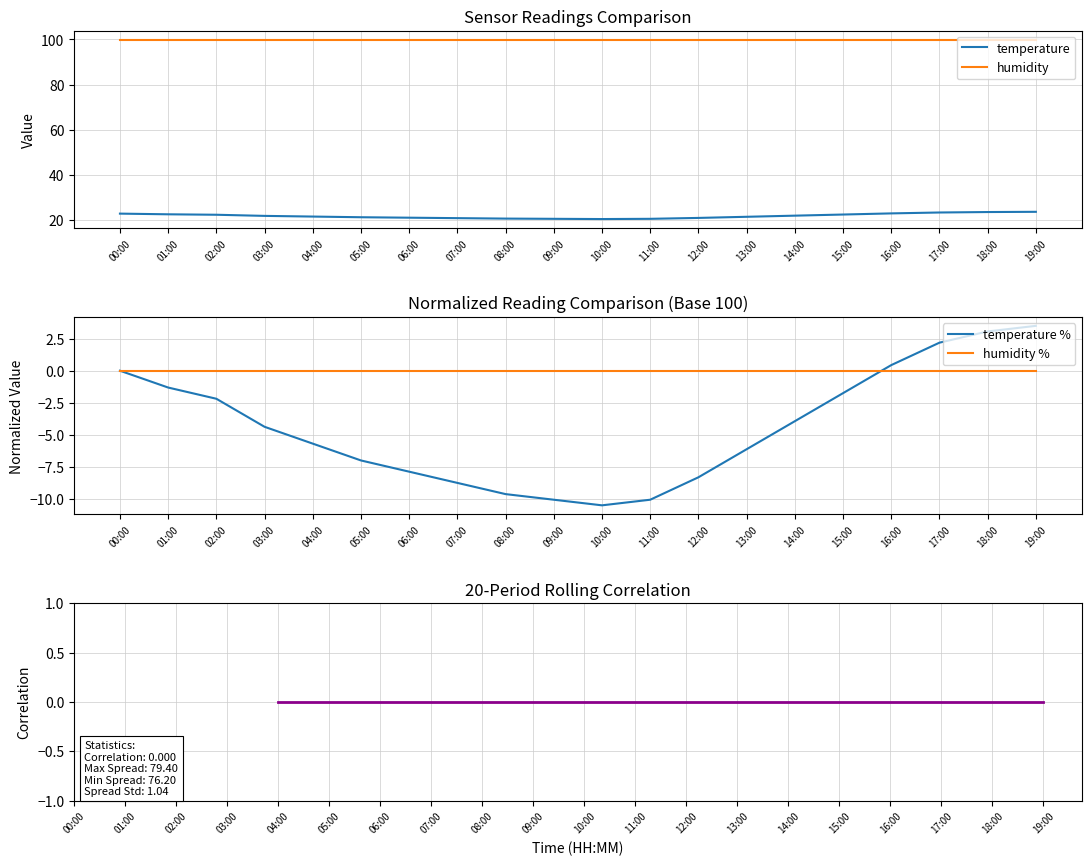

What is the label of the 19th point from the left?

18:00